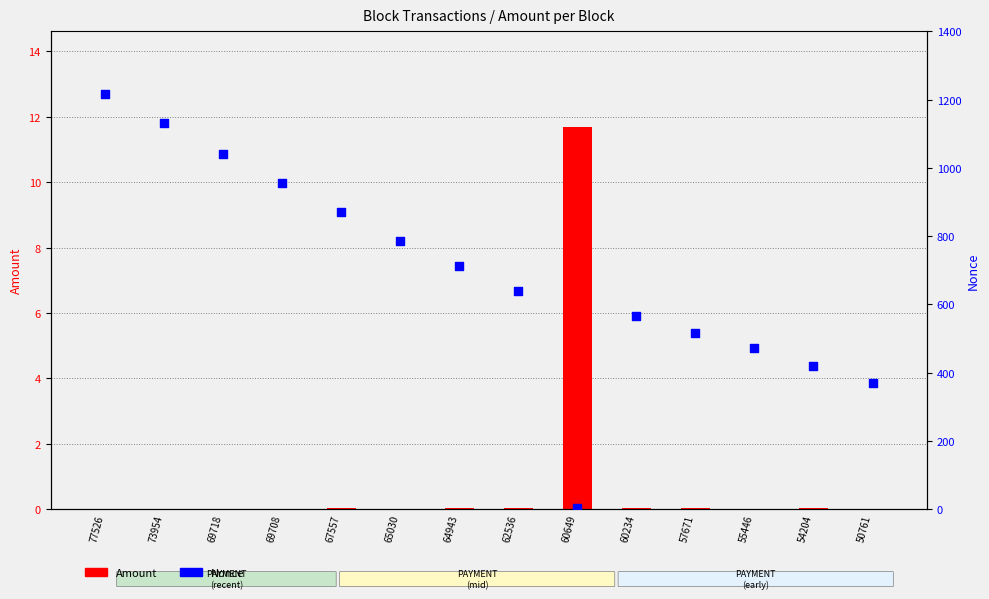

What are all the series names shown in the legend?

Amount, Nonce